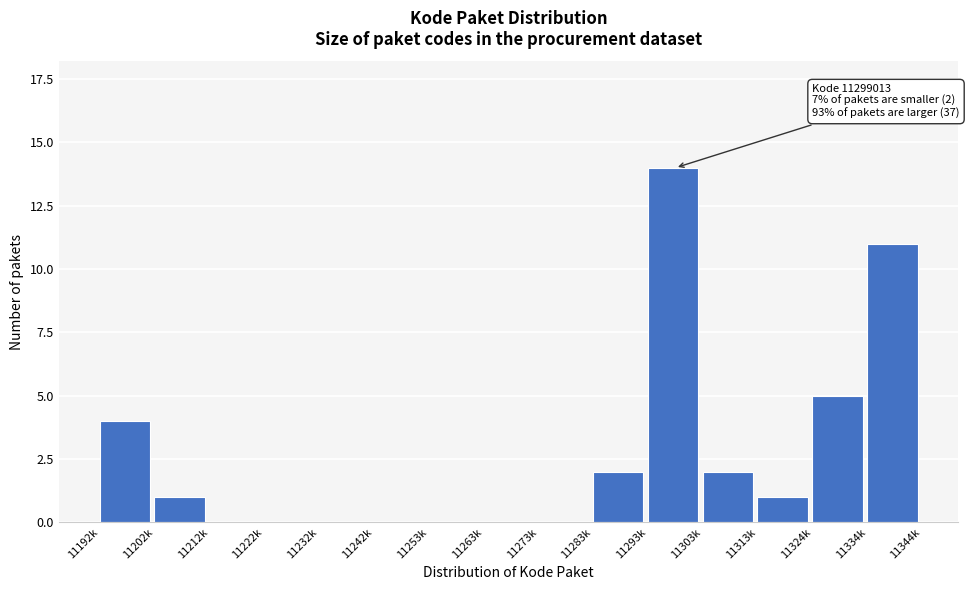

Reading right to left, extract all data points from this chart.

11334k=11	11324k=5	11313k=1	11303k=2	11293k=14	11283k=2	11273k=0	11263k=0	11253k=0	11242k=0	11232k=0	11222k=0	11212k=0	11202k=1	11192k=4